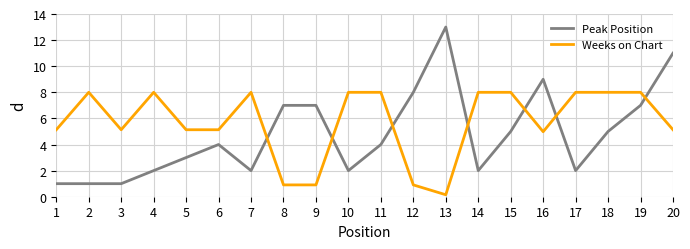

Which series has the largest total across all categories?

Weeks on Chart